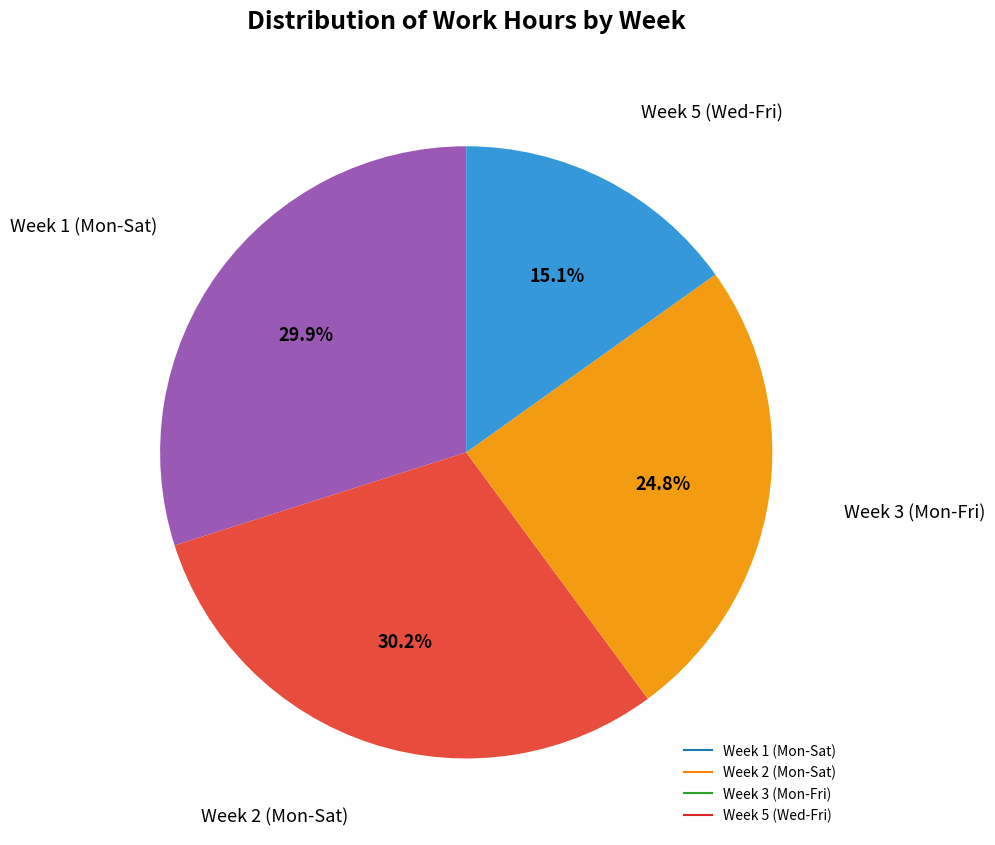

Is there a majority slice in this chart?

No